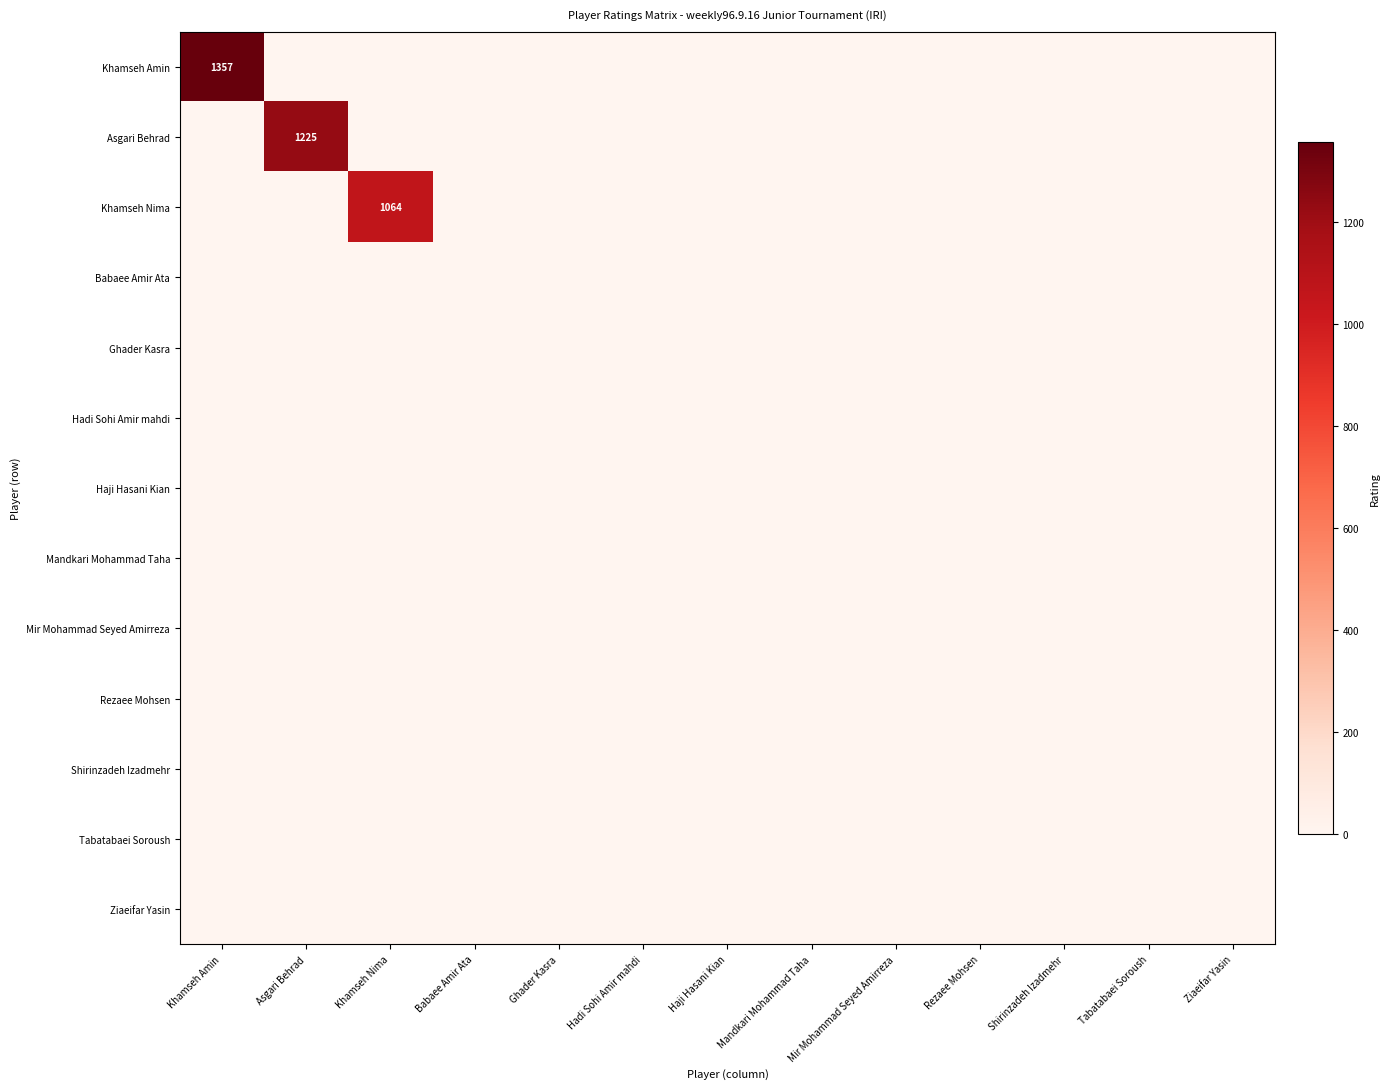

Count the number of data series in this chart.

13